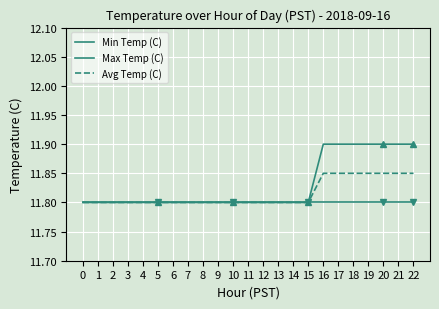

How many lines are shown in the chart?

3